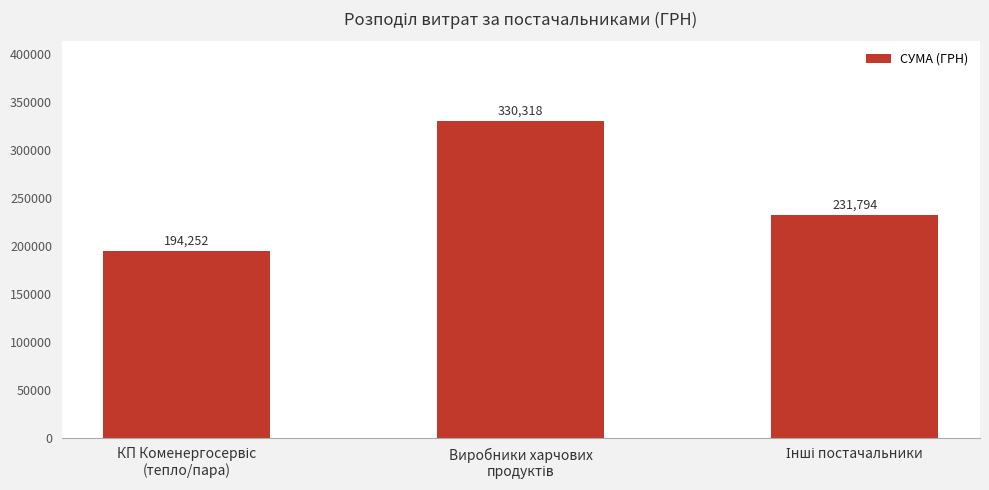

How many values exceed 231794?

2